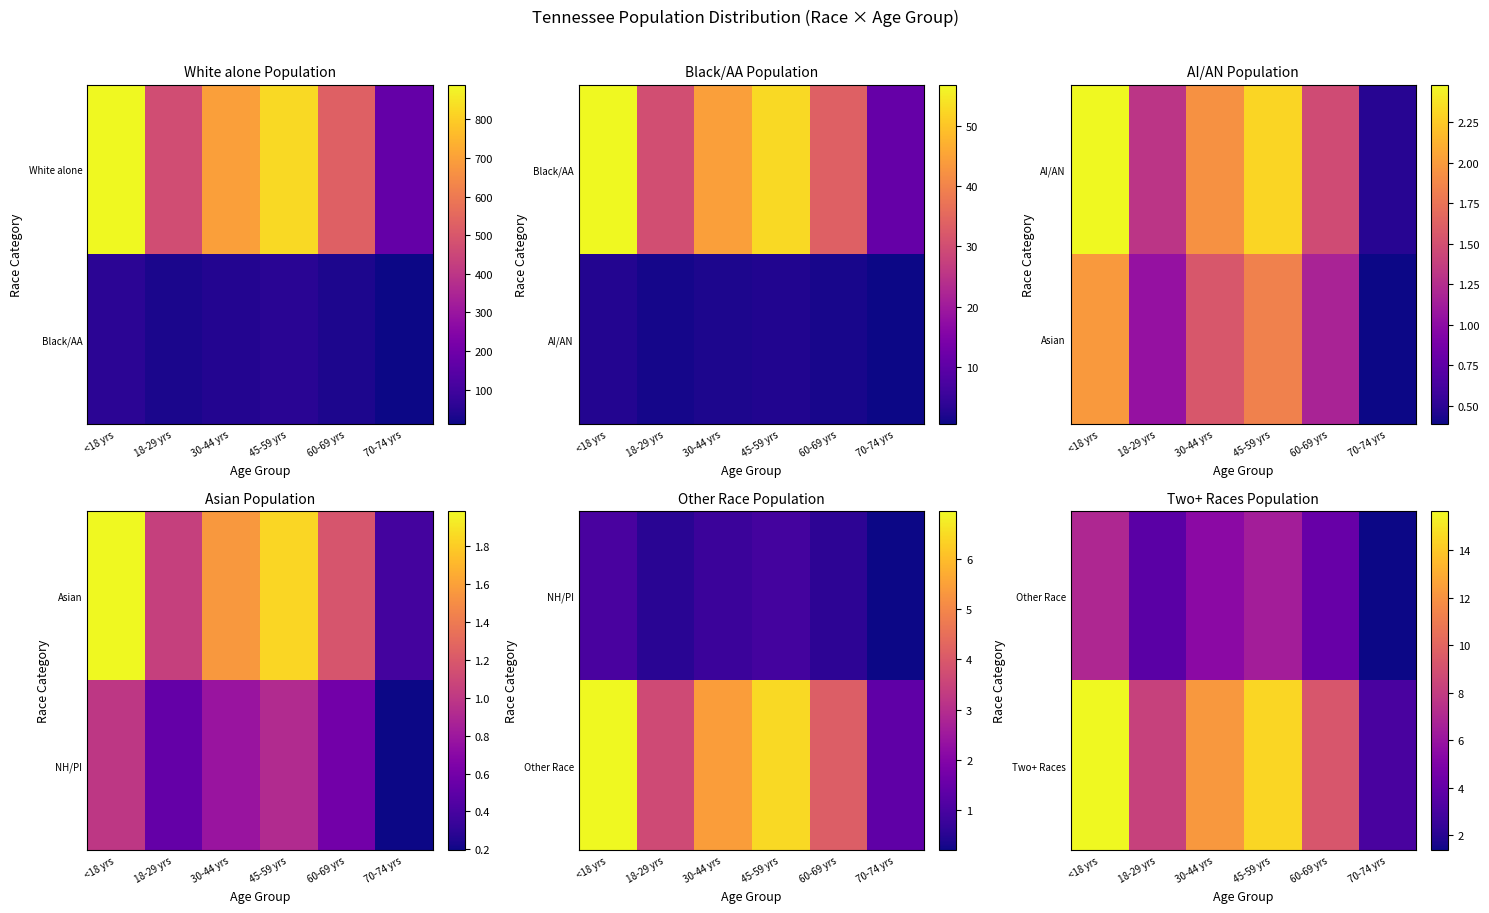

What is the difference between the highest and lowest values at 18-29 yrs?

4.6